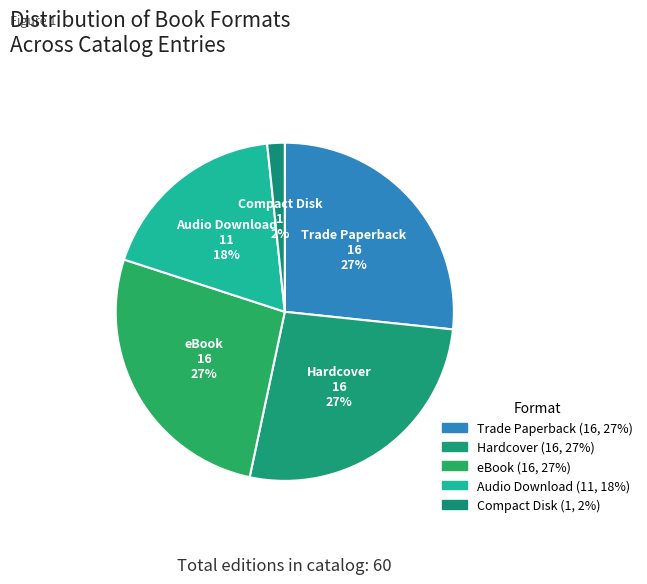

Which category has the smallest portion of the pie?

Compact Disk